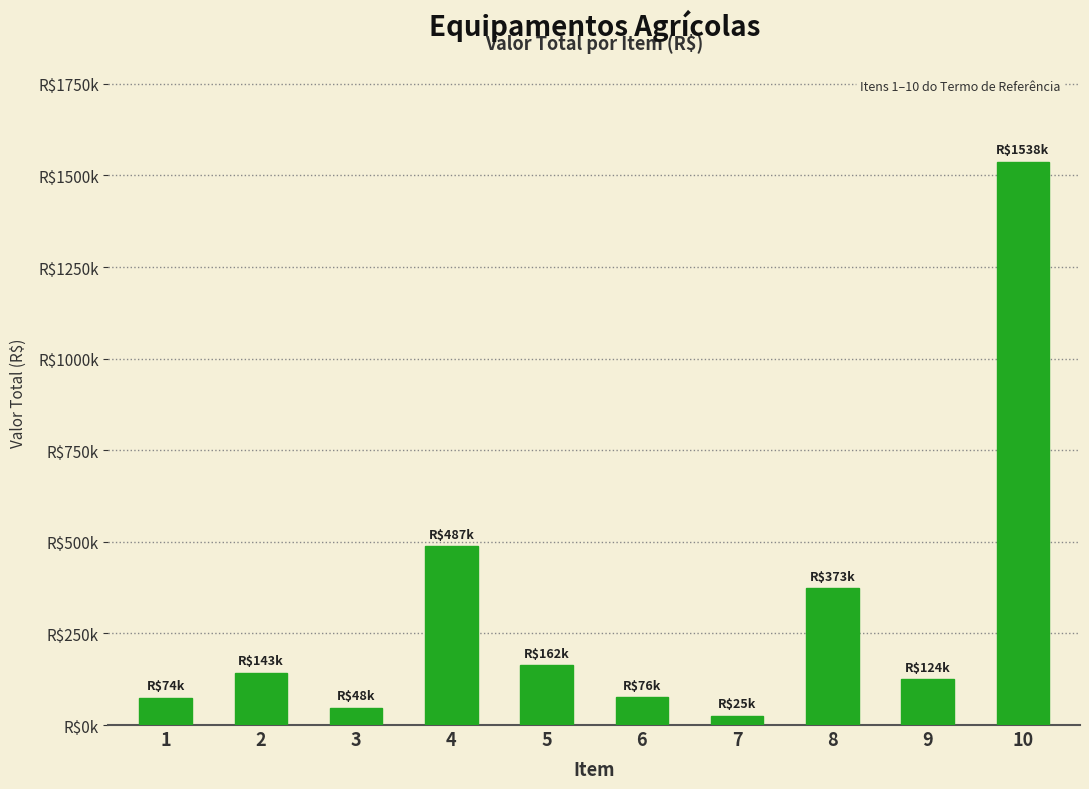

What is the change in value from 4 to 10?

+1050400.0